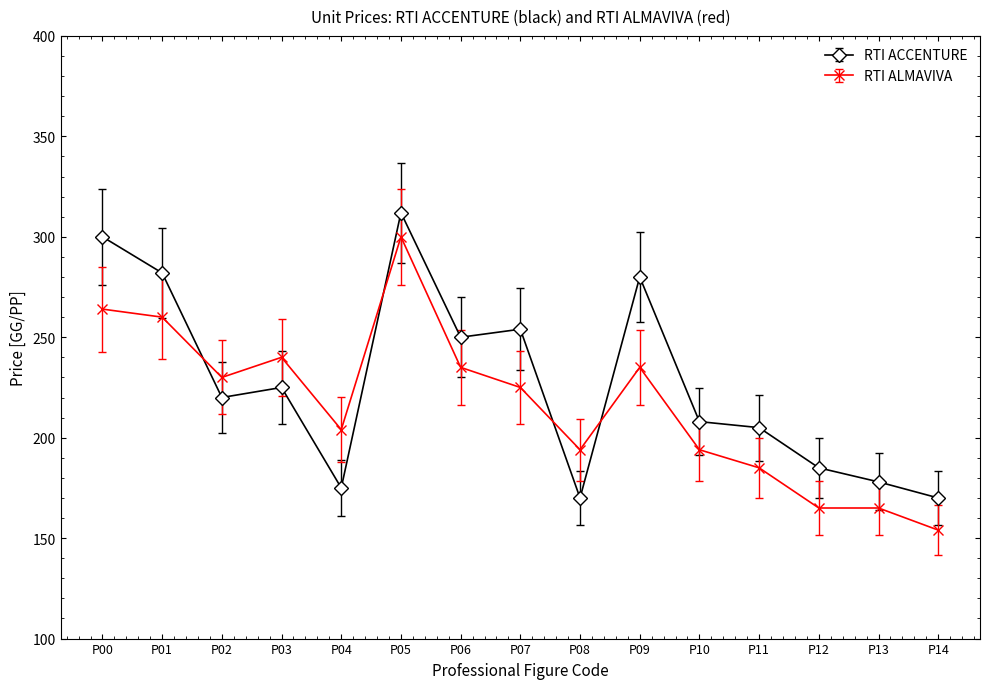

Which series has the widest spread of values?

RTI ALMAVIVA